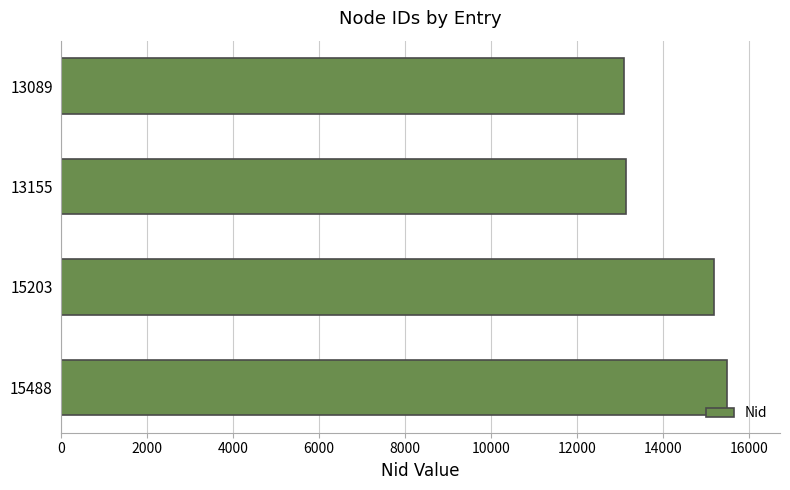

How many values are below 15203?

2